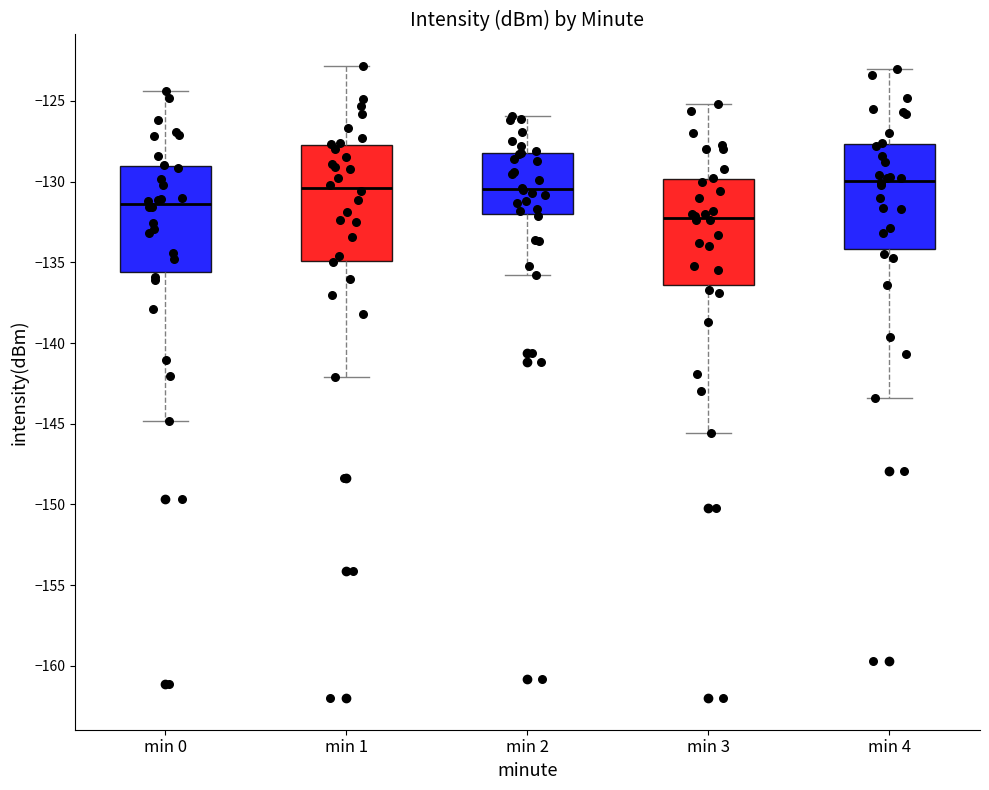

Reading left to right, read every box against the y-axis: the position of its median line, the range the box covers, and the ends of its whiskers. The values are not printed on the chart, so give them approximately, as read against the axis.

min 0: median -131.5, box -135.5 to -129.0, whiskers -145.0 to -124.5
min 1: median -130.5, box -135.0 to -127.5, whiskers -142.0 to -123.0
min 2: median -130.5, box -132.0 to -128.0, whiskers -136.0 to -126.0
min 3: median -132.0, box -136.5 to -130.0, whiskers -145.5 to -125.0
min 4: median -130.0, box -134.0 to -127.5, whiskers -143.5 to -123.0